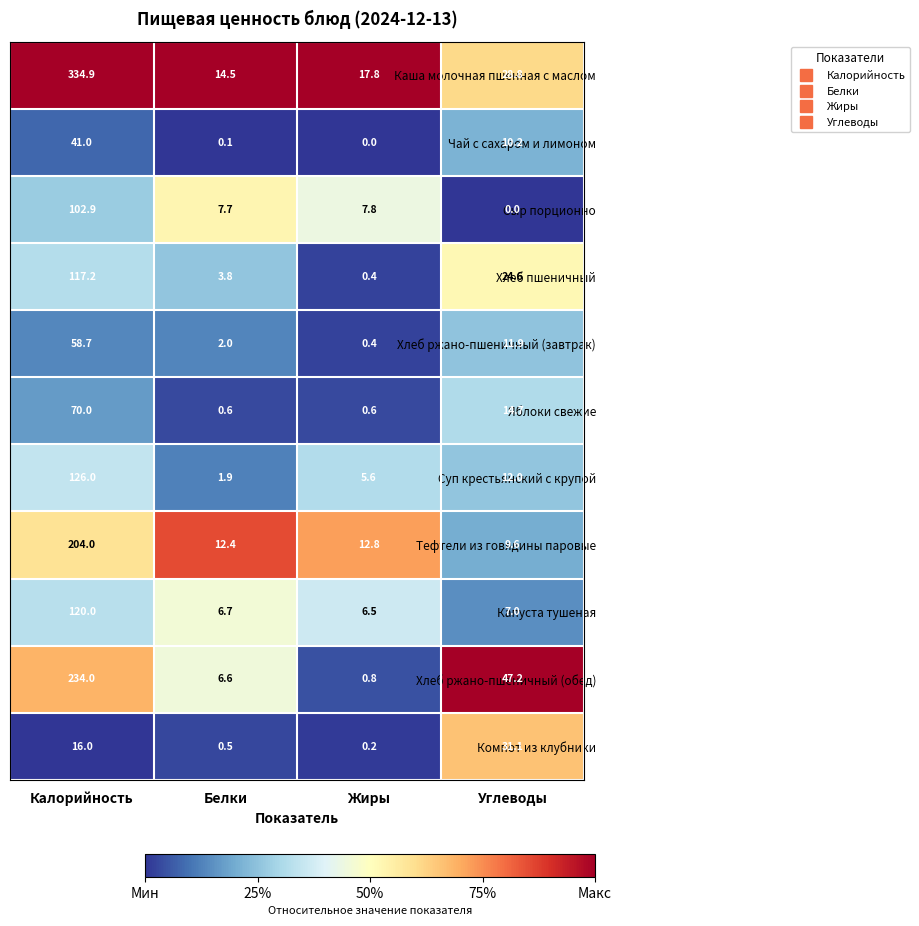

At which category does the chart reach its peak across all series?

Калорийность